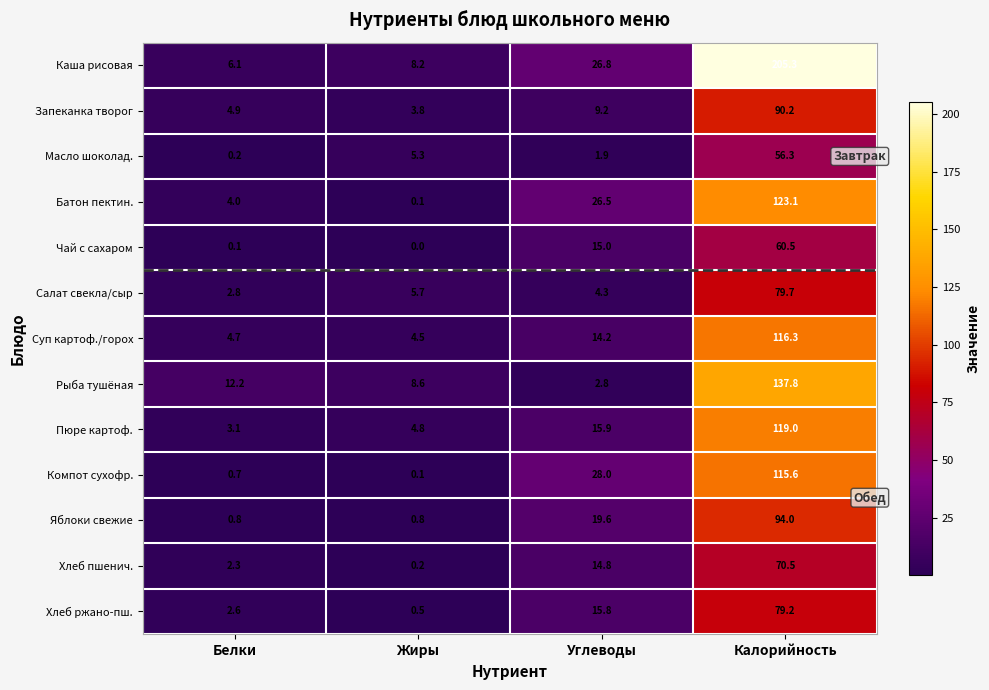

At which category does the chart reach its minimum across all series?

Жиры